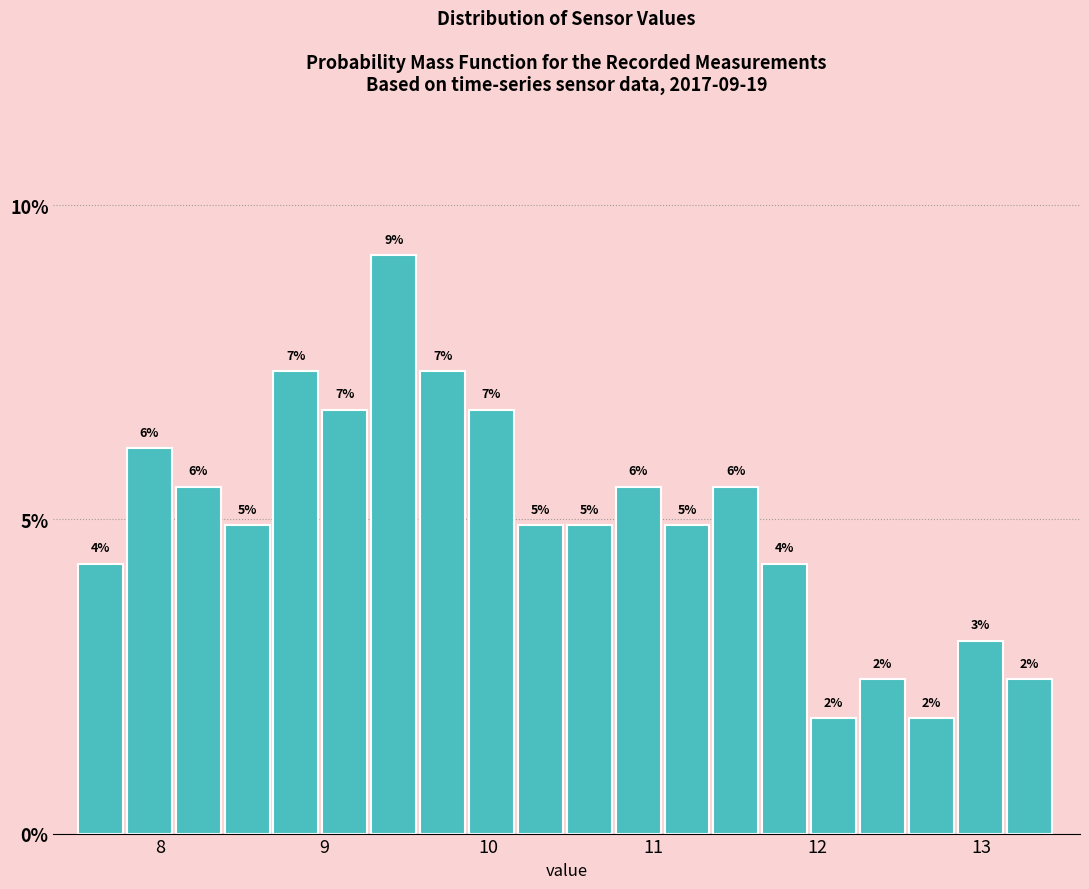

Read against the x-axis, roughly where is the centre of the tallest bar?

9.4